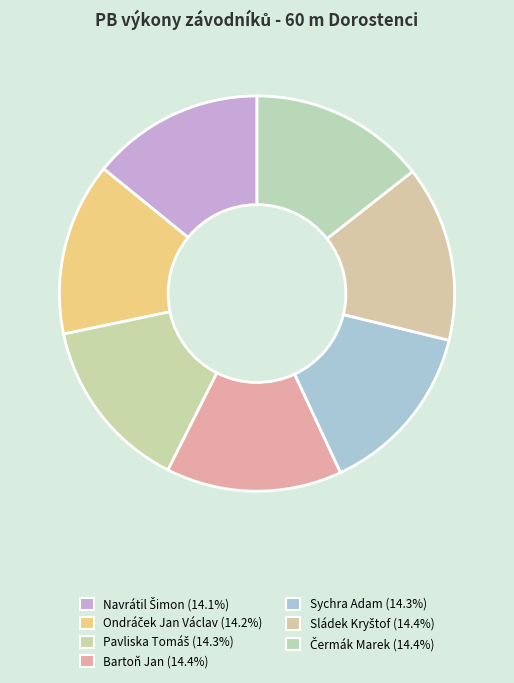

How many segments does this pie chart have?

7